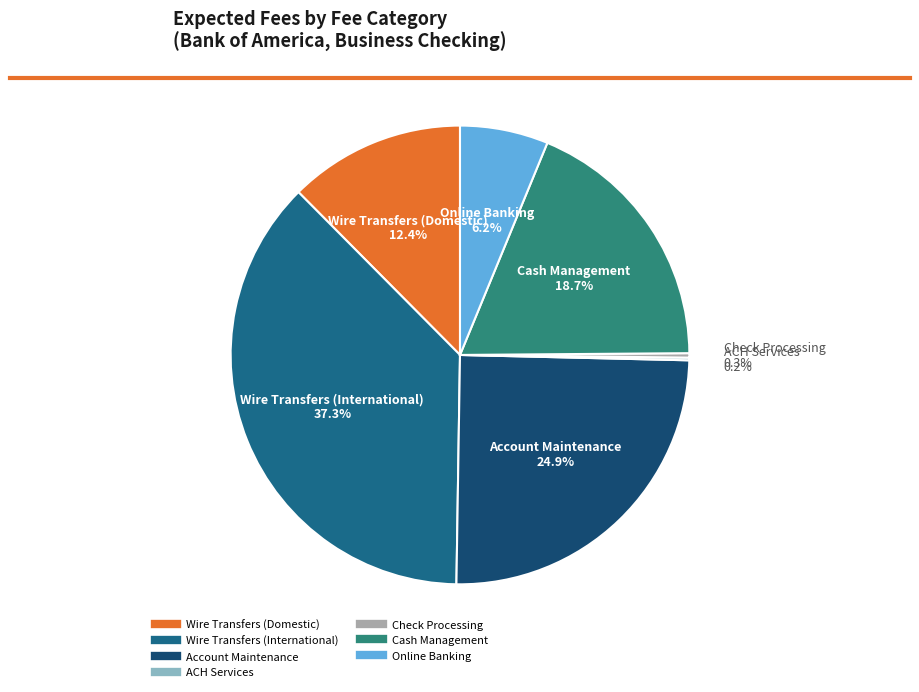

To the nearest percent, what is the average slice percentage?

14%